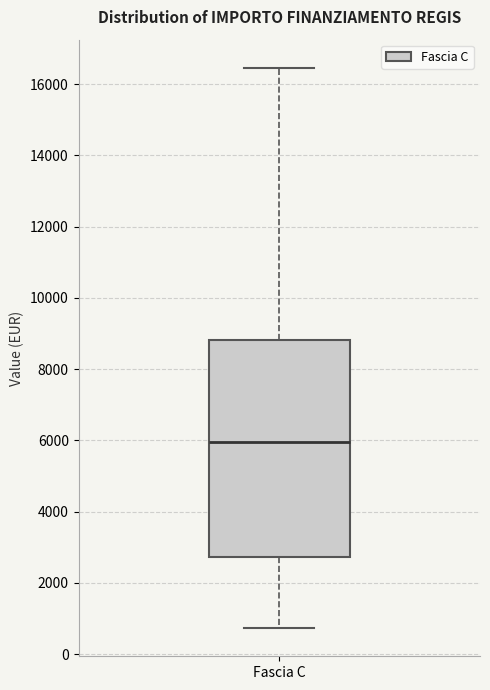

Where is the lower edge of the box for Fascia C on the y-axis? The values are not printed on the chart, so give them approximately, as read against the axis.

2800